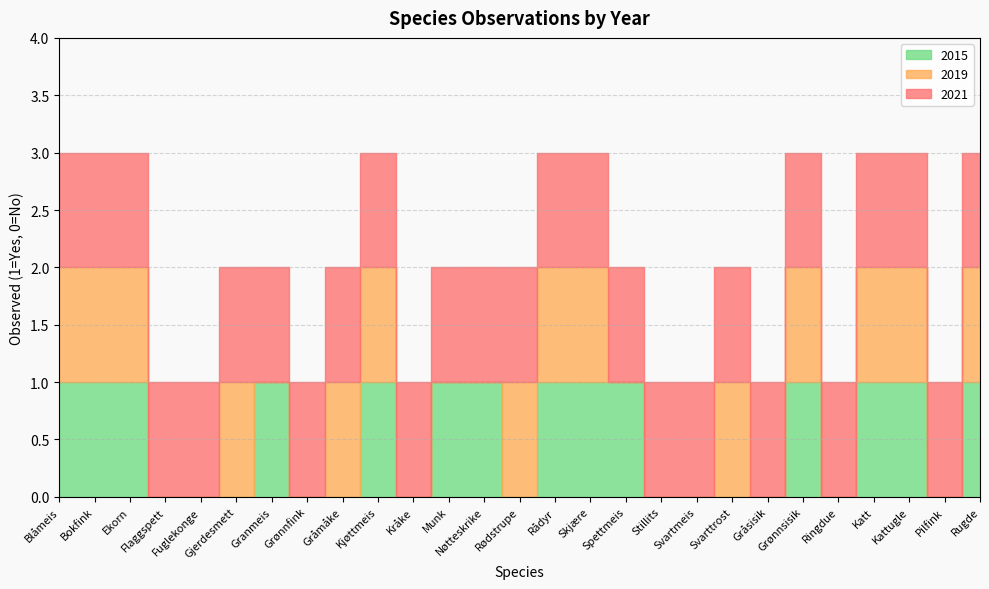

Which series has the largest total across all categories?

2021